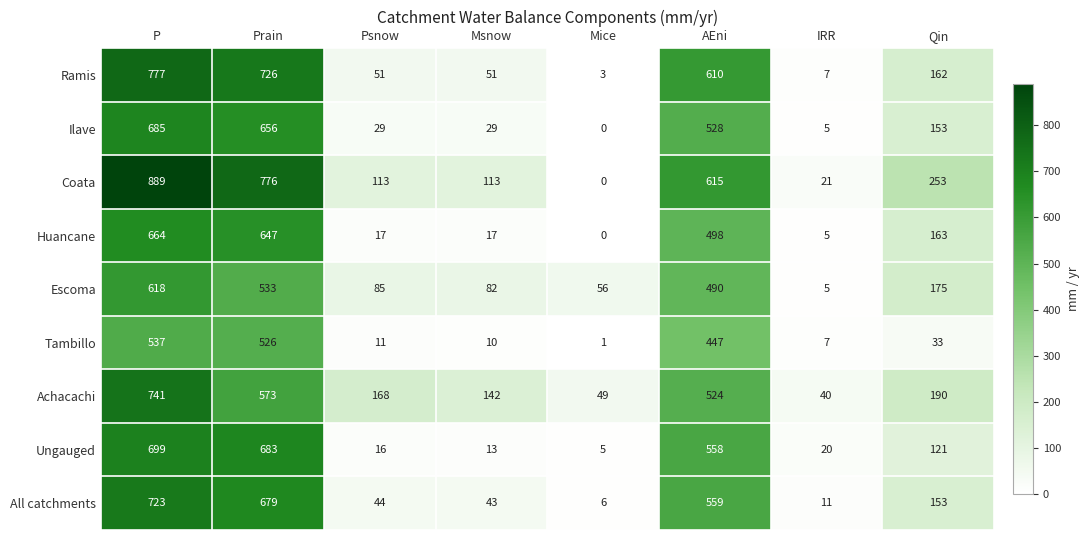

How many data points does each series have?

8